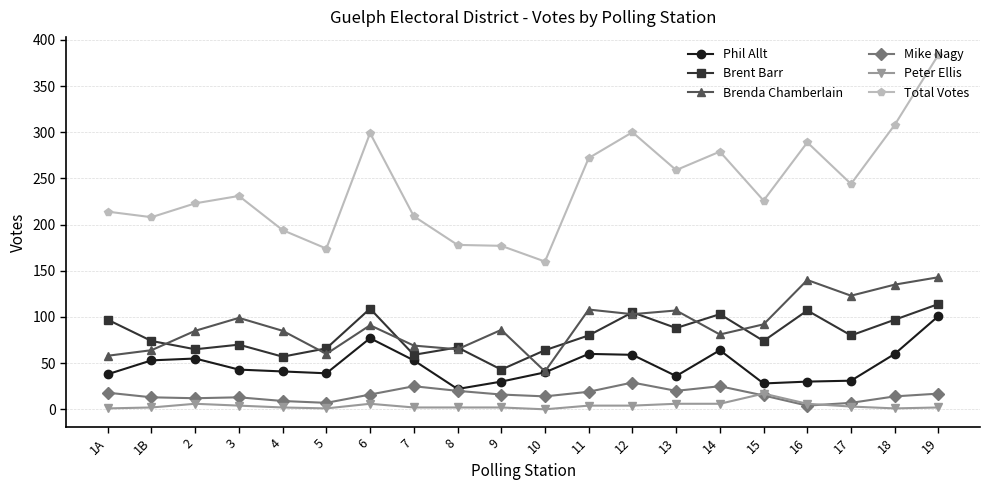

How many data points does each series have?

20